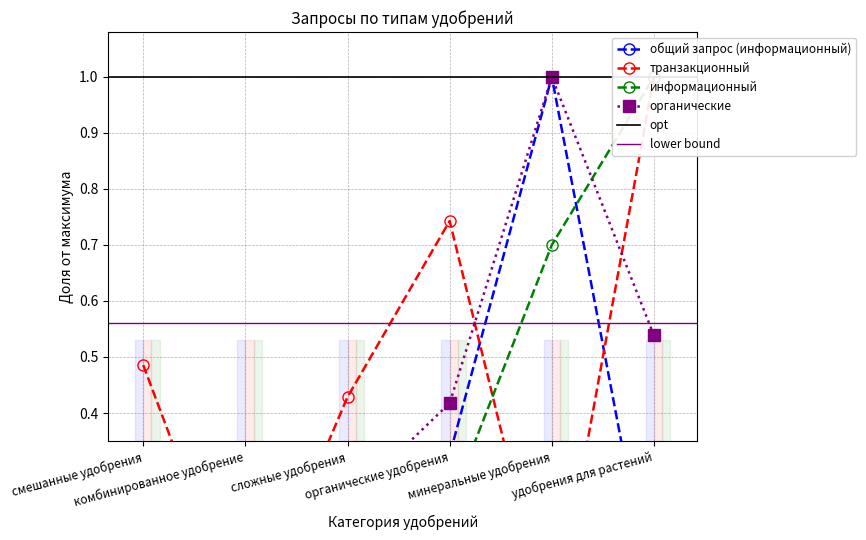

Reading left to right, what are all the values shown in this chart?

общий запрос (информационный): смешанные удобрения=0.0	комбинированное удобрение=0.0	сложные удобрения=0.1	органические удобрения=0.3	минеральные удобрения=1.0	удобрения для растений=0.0
транзакционный: смешанные удобрения=0.5	комбинированное удобрение=0.0	сложные удобрения=0.4	органические удобрения=0.7	минеральные удобрения=0.0	удобрения для растений=1.0
информационный: смешанные удобрения=0.0	комбинированное удобрение=0.0	сложные удобрения=0.1	органические удобрения=0.2	минеральные удобрения=0.7	удобрения для растений=1.0
органические: смешанные удобрения=0.0	комбинированное удобрение=0.0	сложные удобрения=0.2	органические удобрения=0.4	минеральные удобрения=1.0	удобрения для растений=0.5